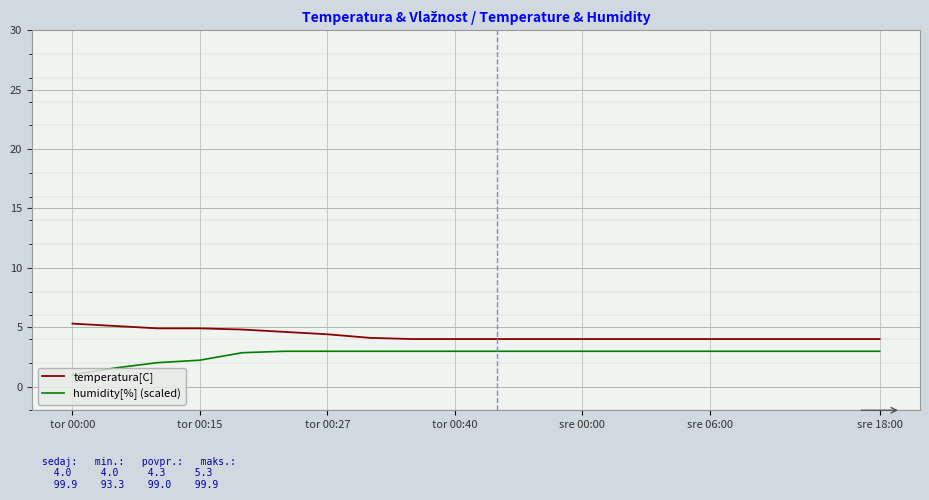

What is the minimum value for temperatura[C]?

4.0